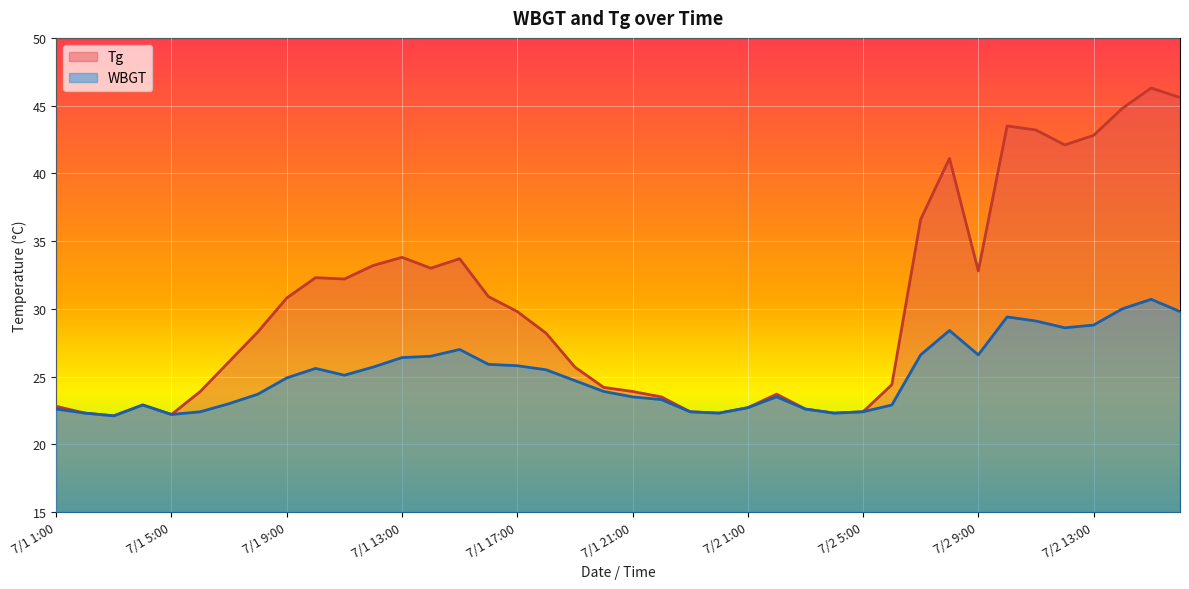

Where is Tg nearest to the value 34?

7/1 13:00